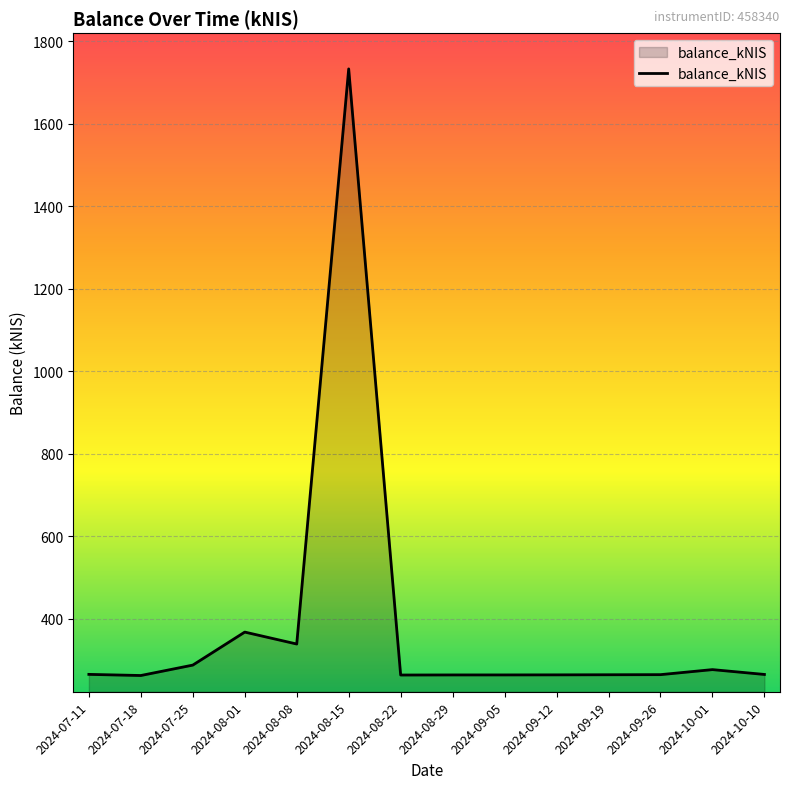

Approximately how many times larger is the value at 2024-09-26 compared to 2024-08-01?

0.7